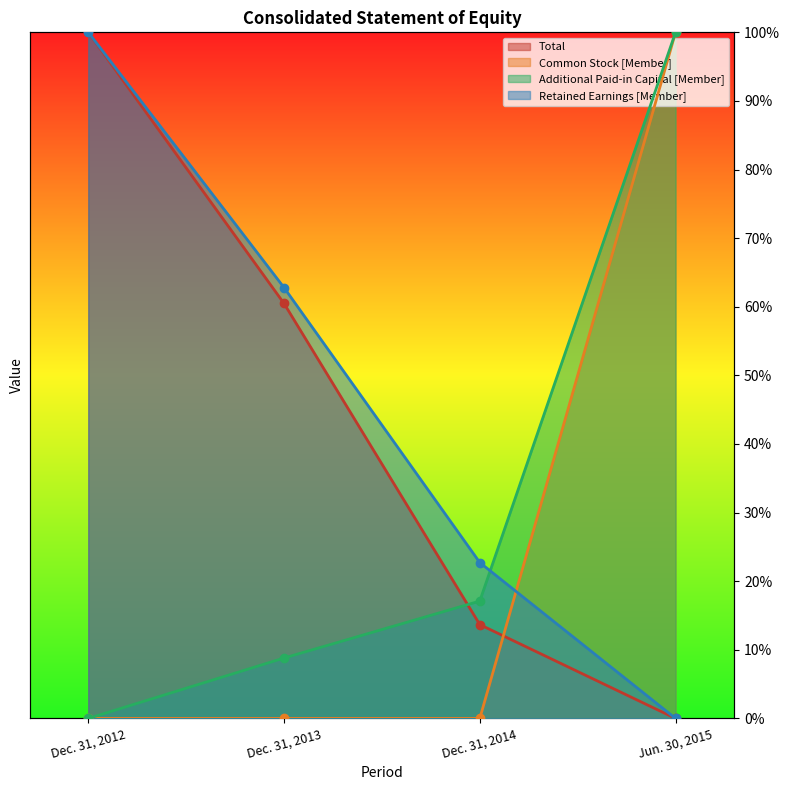

How many lines are shown in the chart?

4